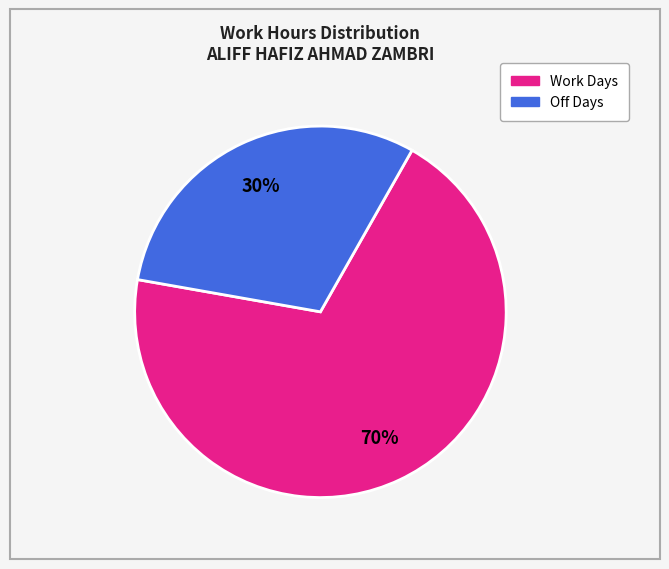

To the nearest percent, what is the average slice percentage?

50%